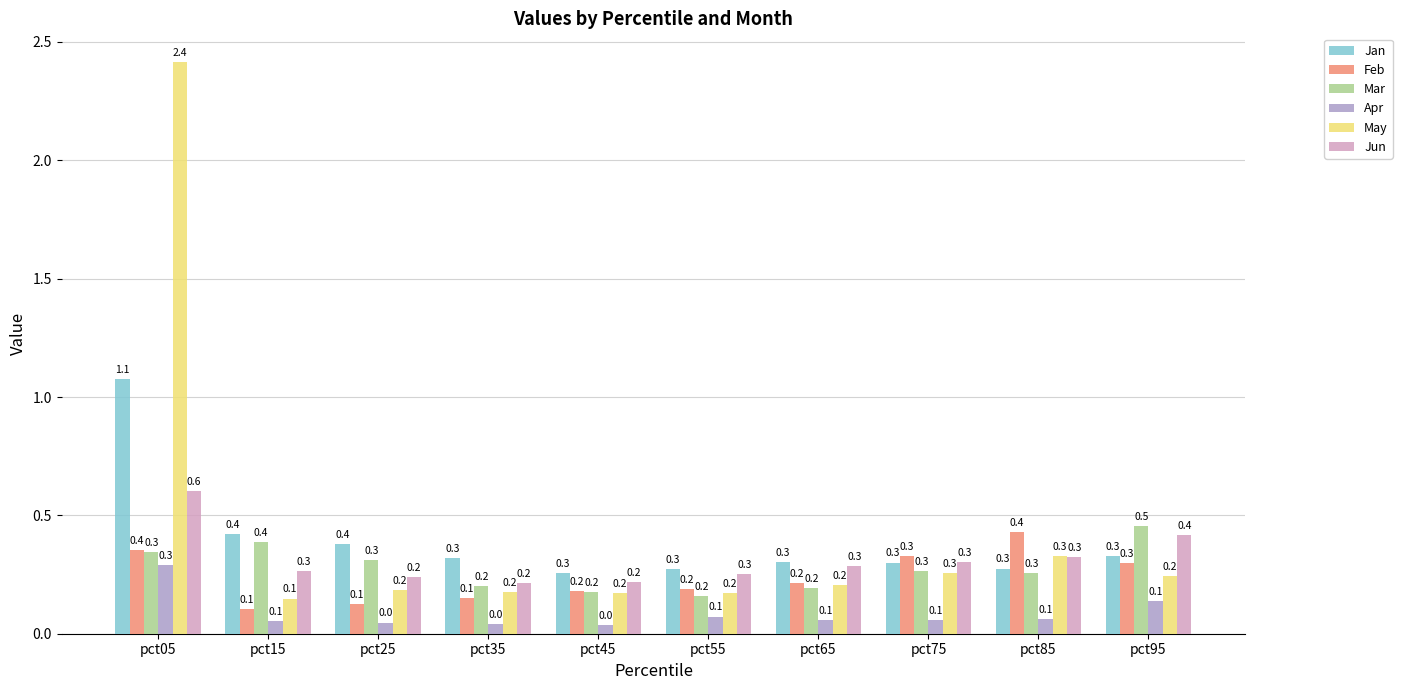

Are the bars horizontal?

No